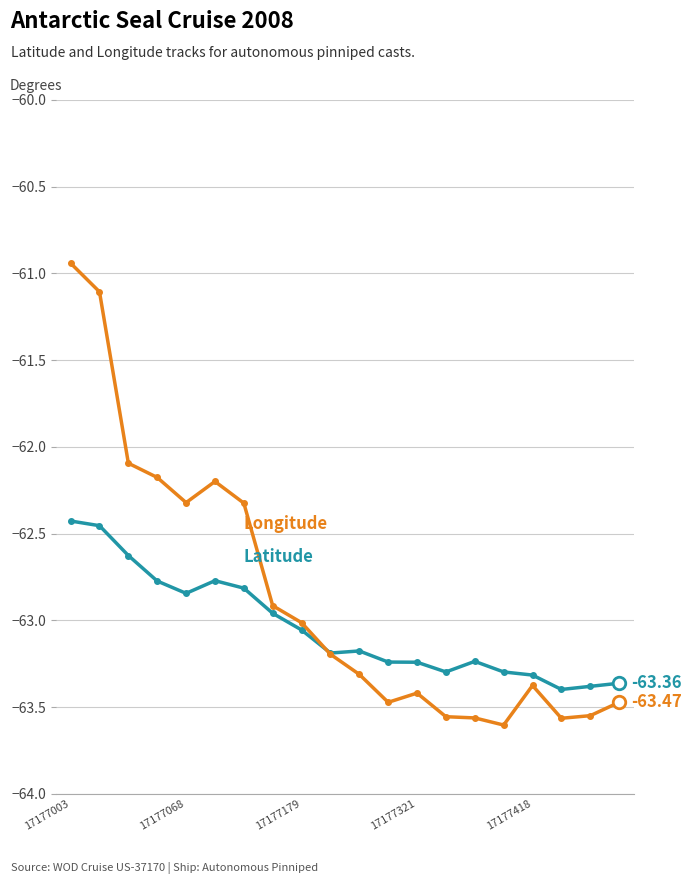

Is this an area chart (filled region under the line)?

No